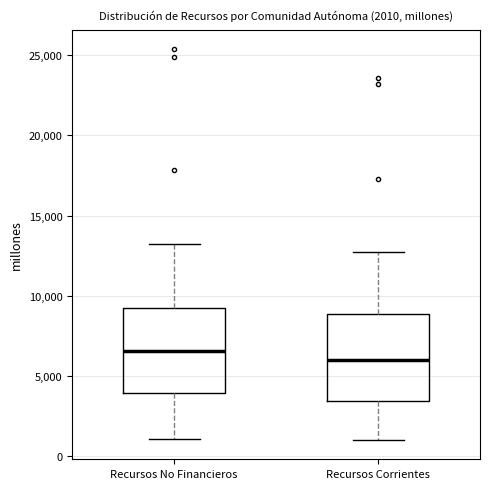

Which box has the highest median line?

Recursos No Financieros